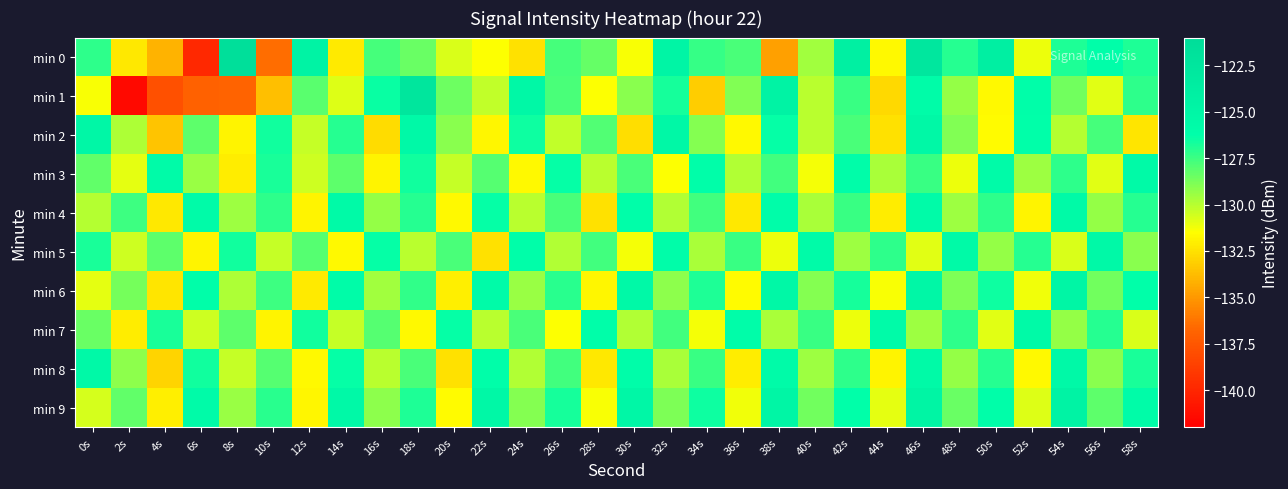

Which series has the largest range (max minus min)?

min 1